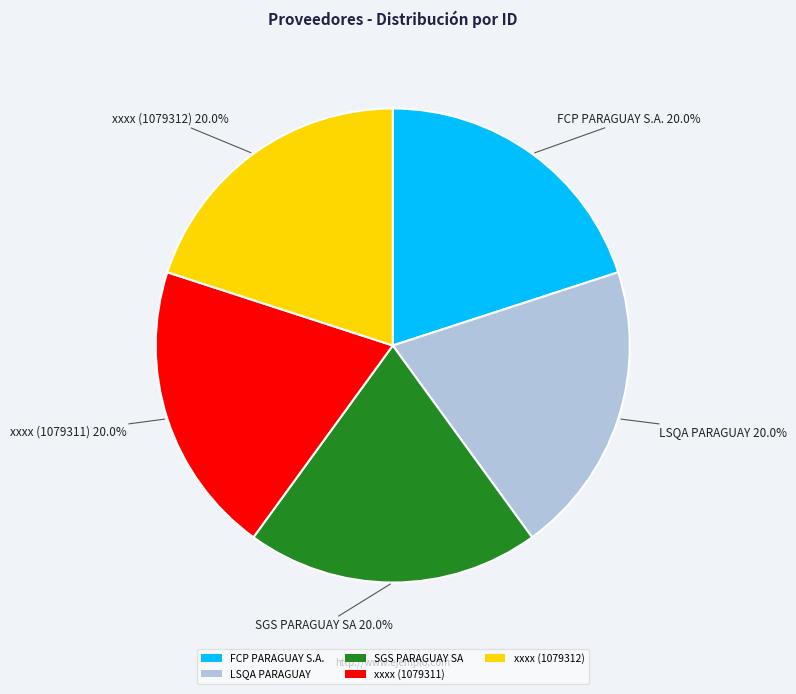

How many slices are in this pie chart?

5